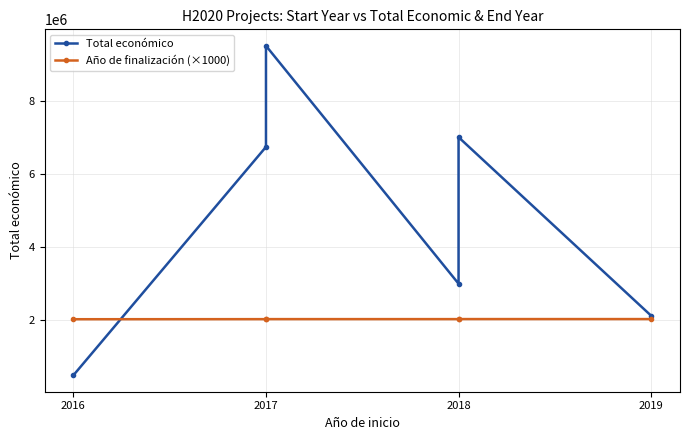

Does the chart have visible grid lines?

Yes